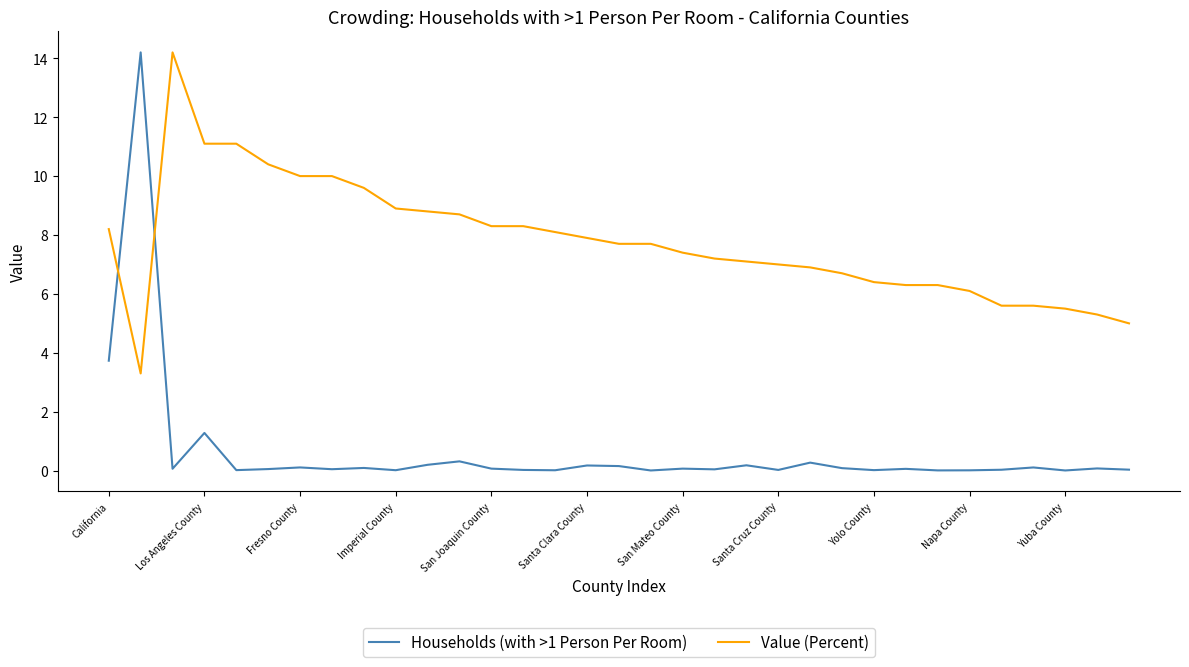

Which series has the widest spread of values?

Households (with >1 Person Per Room)